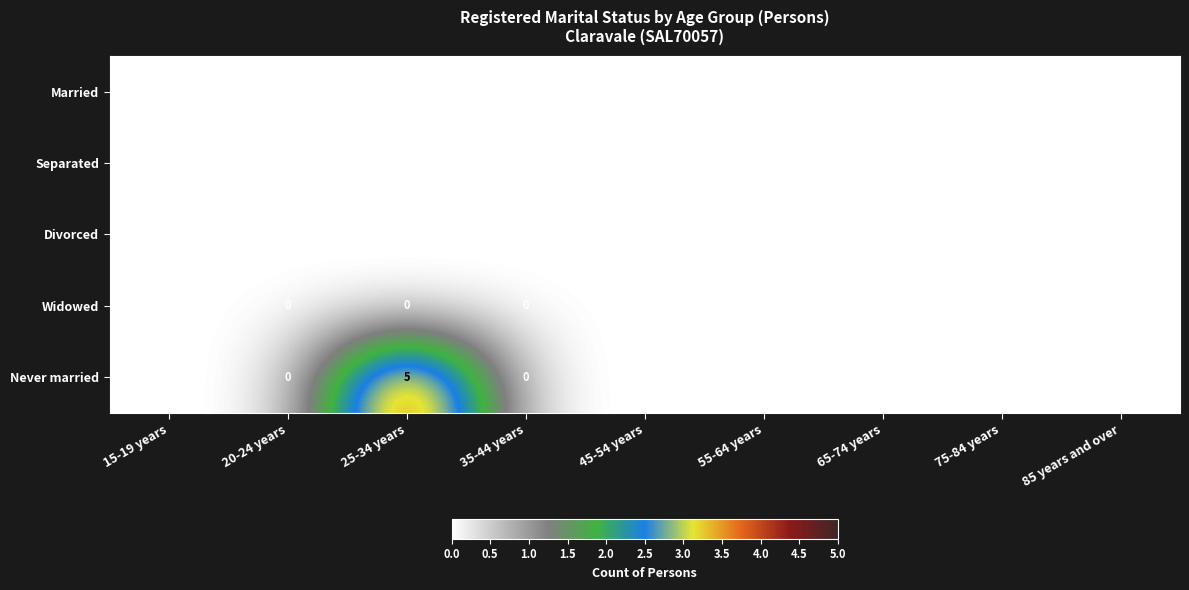

At which category is the sum across all series the highest?

25-34 years